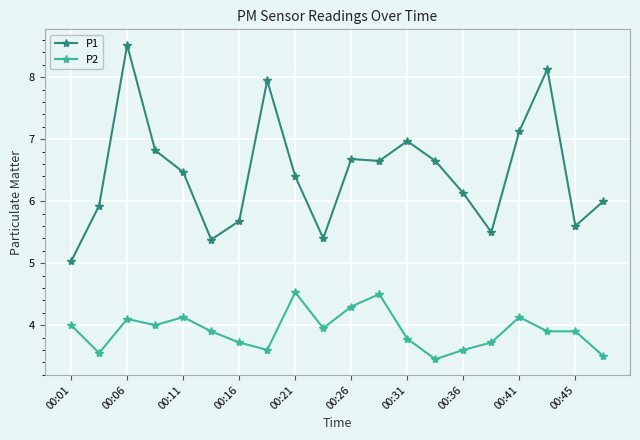

What are all the series names shown in the legend?

P1, P2